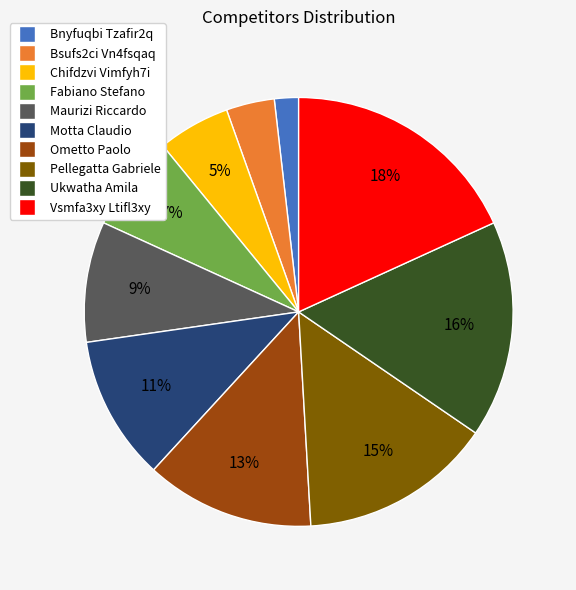

What percentage is the Ukwatha Amila slice, to the nearest percent?

16%